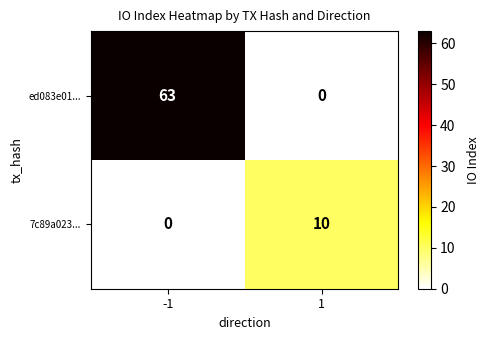

Reading left to right, what are all the values shown in this chart?

ed083e01...: 63	0
7c89a023...: 0	10